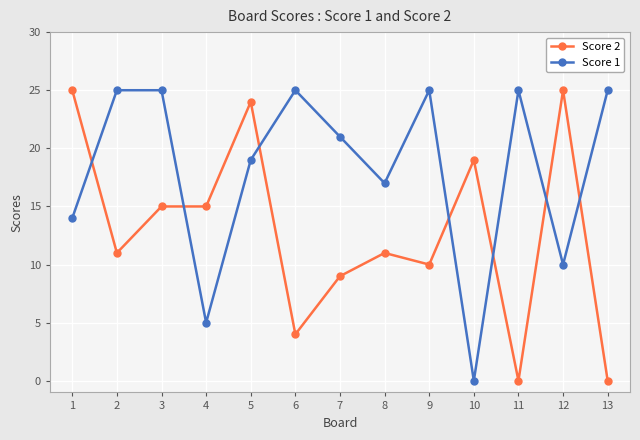

Rank the series by their average value, from lowest to highest.

Score 2, Score 1